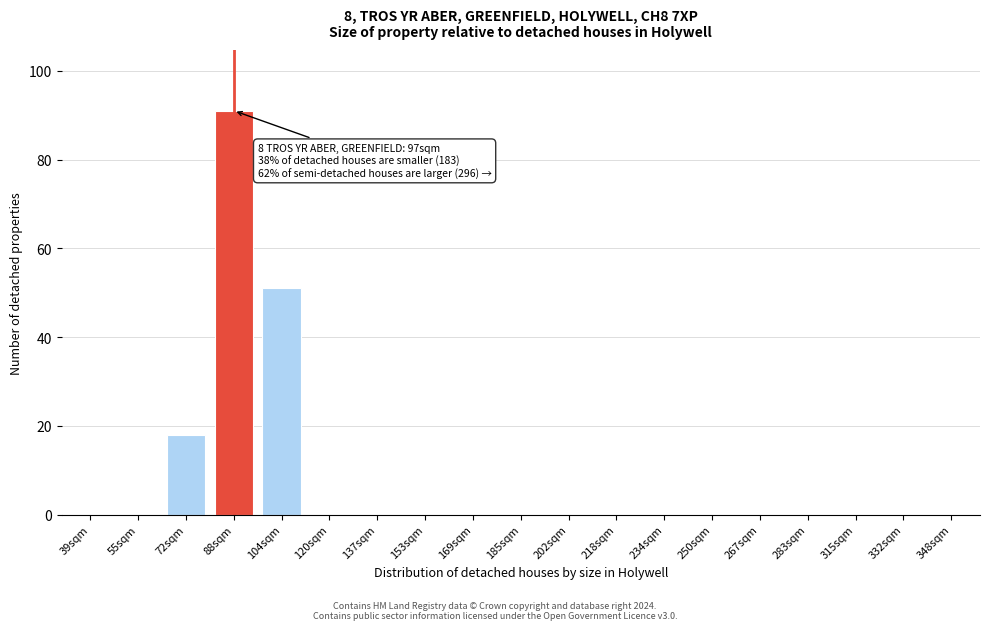

Reading left to right, extract all data points from this chart.

39sqm=0	55sqm=0	72sqm=18	88sqm=91	104sqm=51	120sqm=0	137sqm=0	153sqm=0	169sqm=0	185sqm=0	202sqm=0	218sqm=0	234sqm=0	250sqm=0	267sqm=0	283sqm=0	315sqm=0	332sqm=0	348sqm=0